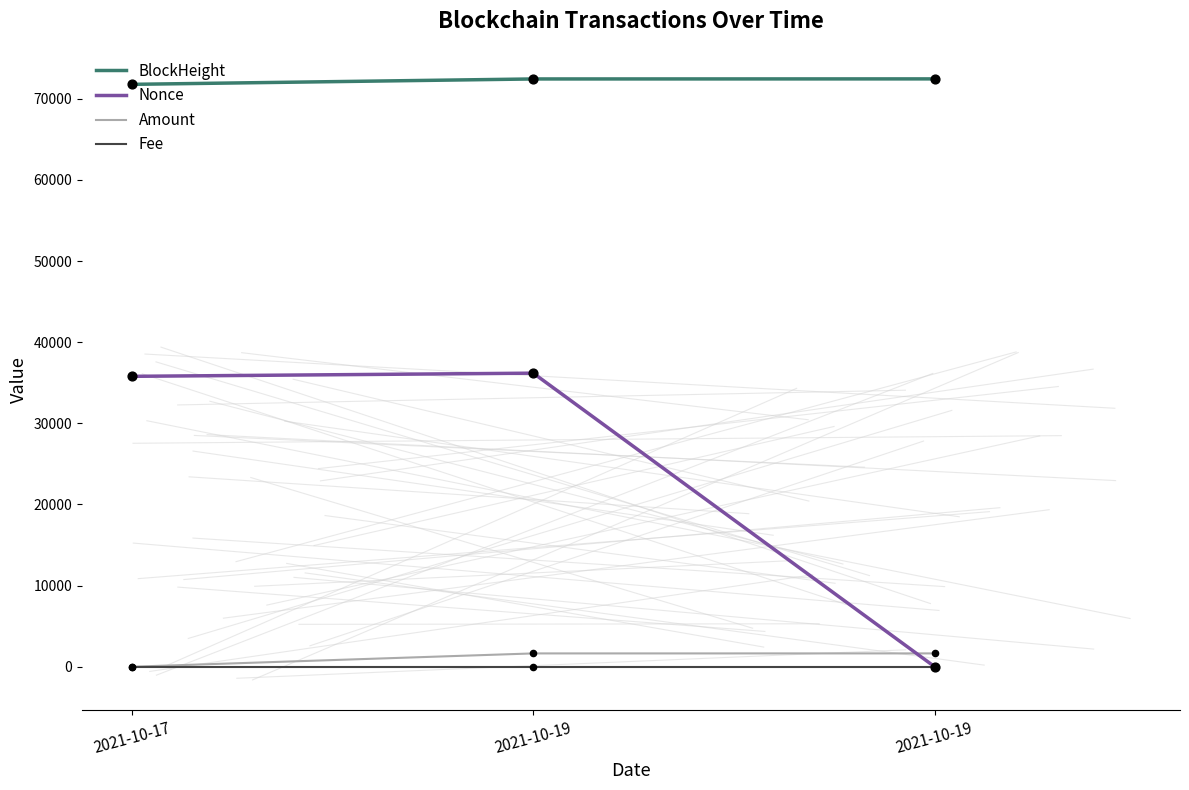

What are all the series names shown in the legend?

BlockHeight, Nonce, Amount, Fee